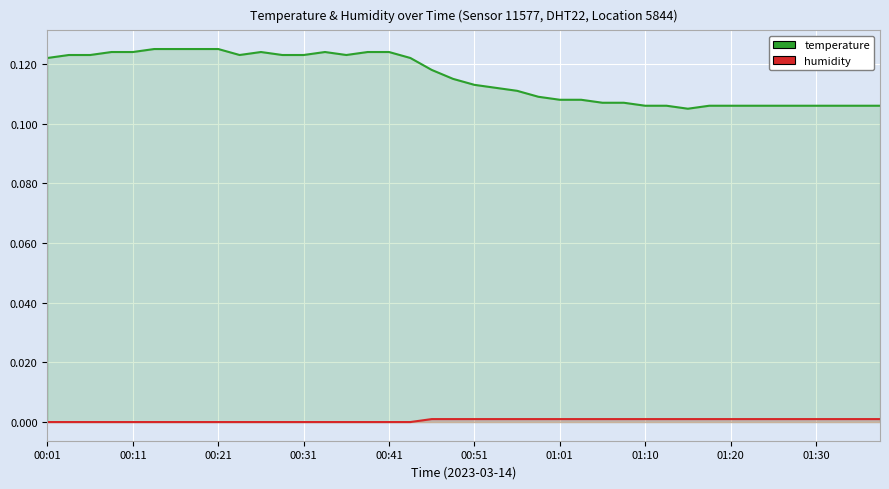

Is it true that temperature equals 0.1 at 00:21?

True